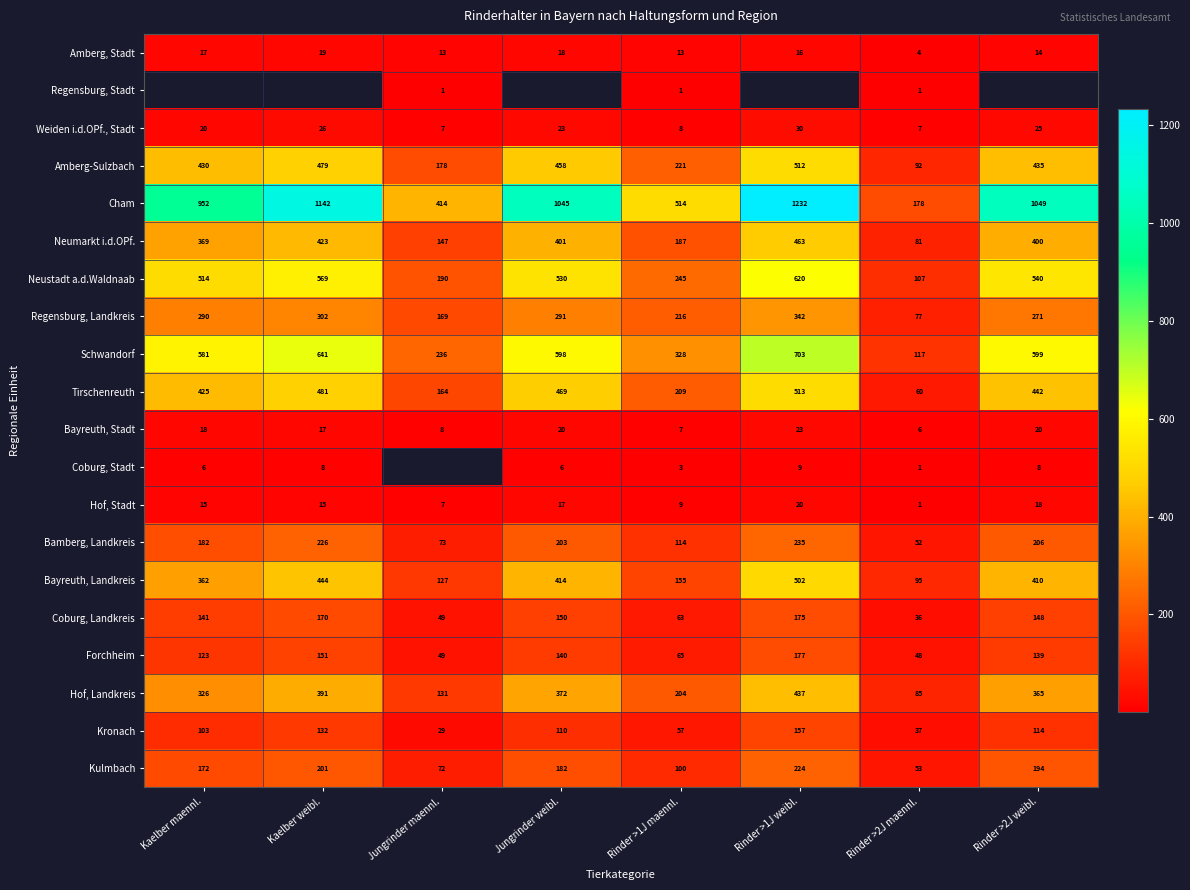

What is the average value of the Bayreuth, Stadt series?

15